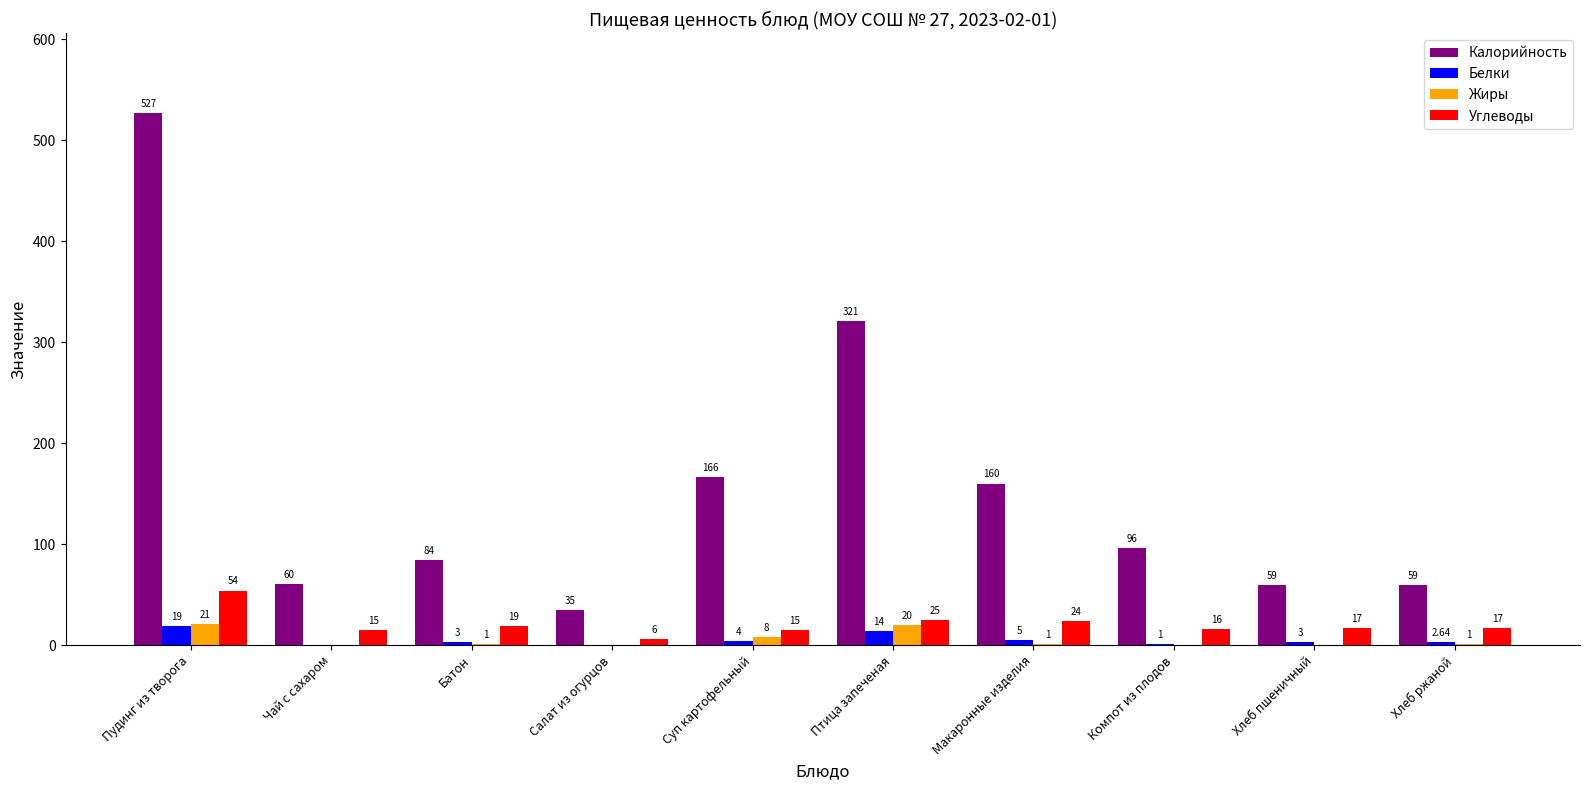

Are the bars grouped side by side (vs. stacked)?

Yes